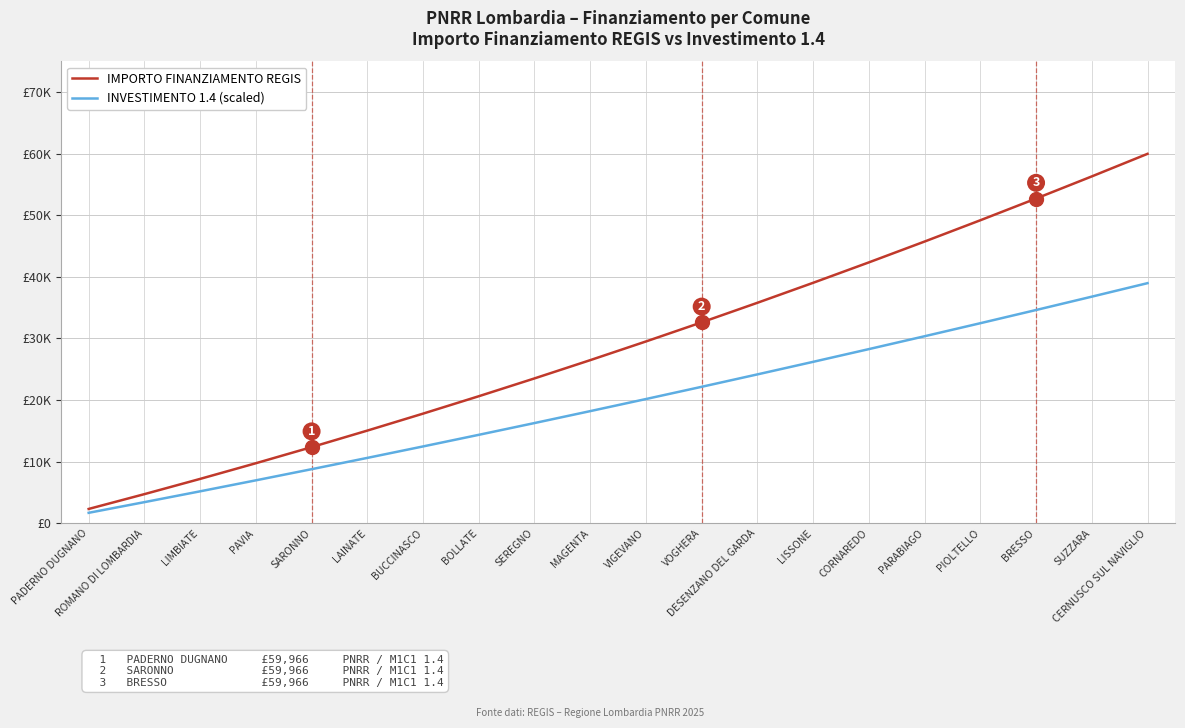

Which series has the largest range (max minus min)?

IMPORTO FINANZIAMENTO REGIS